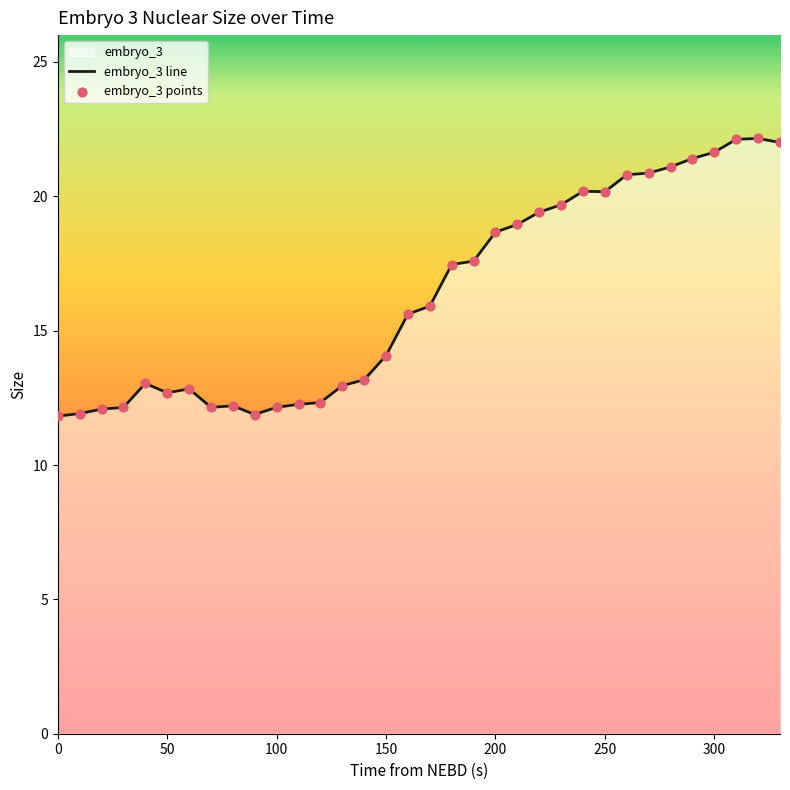

At how many categories does at least one series exceed 19?

12